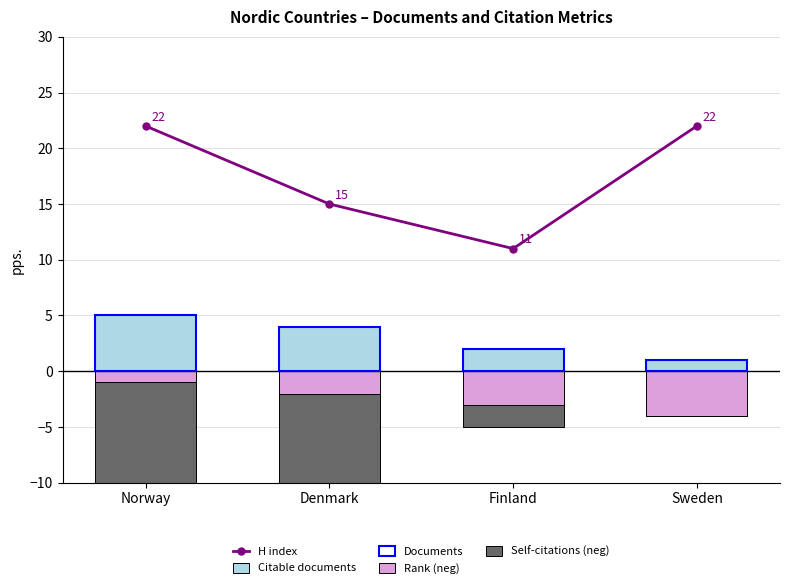

What is the sum of the Rank (neg) values at Sweden and Finland?

-7